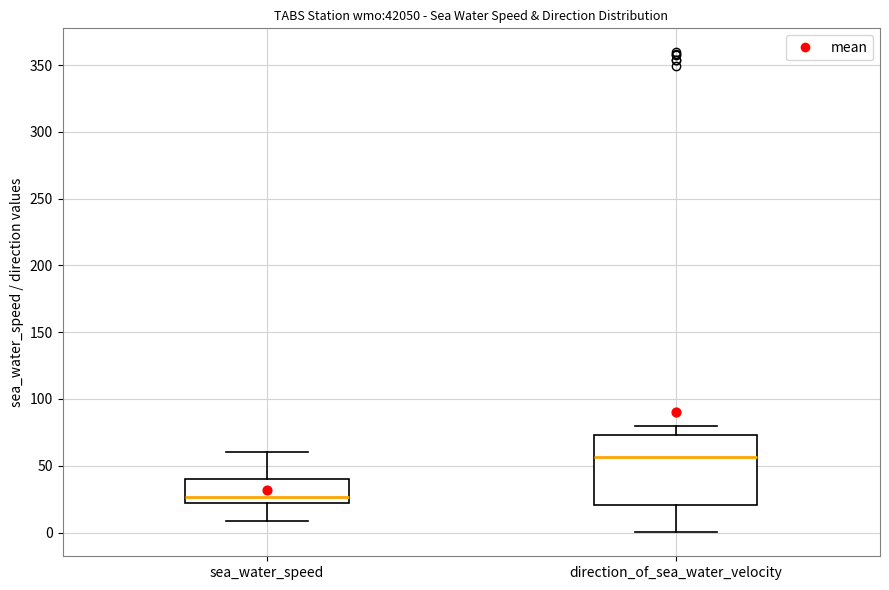

Reading left to right, read every box against the y-axis: the position of its median line, the range the box covers, and the ends of its whiskers. The values are not printed on the chart, so give them approximately, as read against the axis.

sea_water_speed: median 25, box 20 to 40, whiskers 10 to 60
direction_of_sea_water_velocity: median 55, box 20 to 75, whiskers 0 to 80